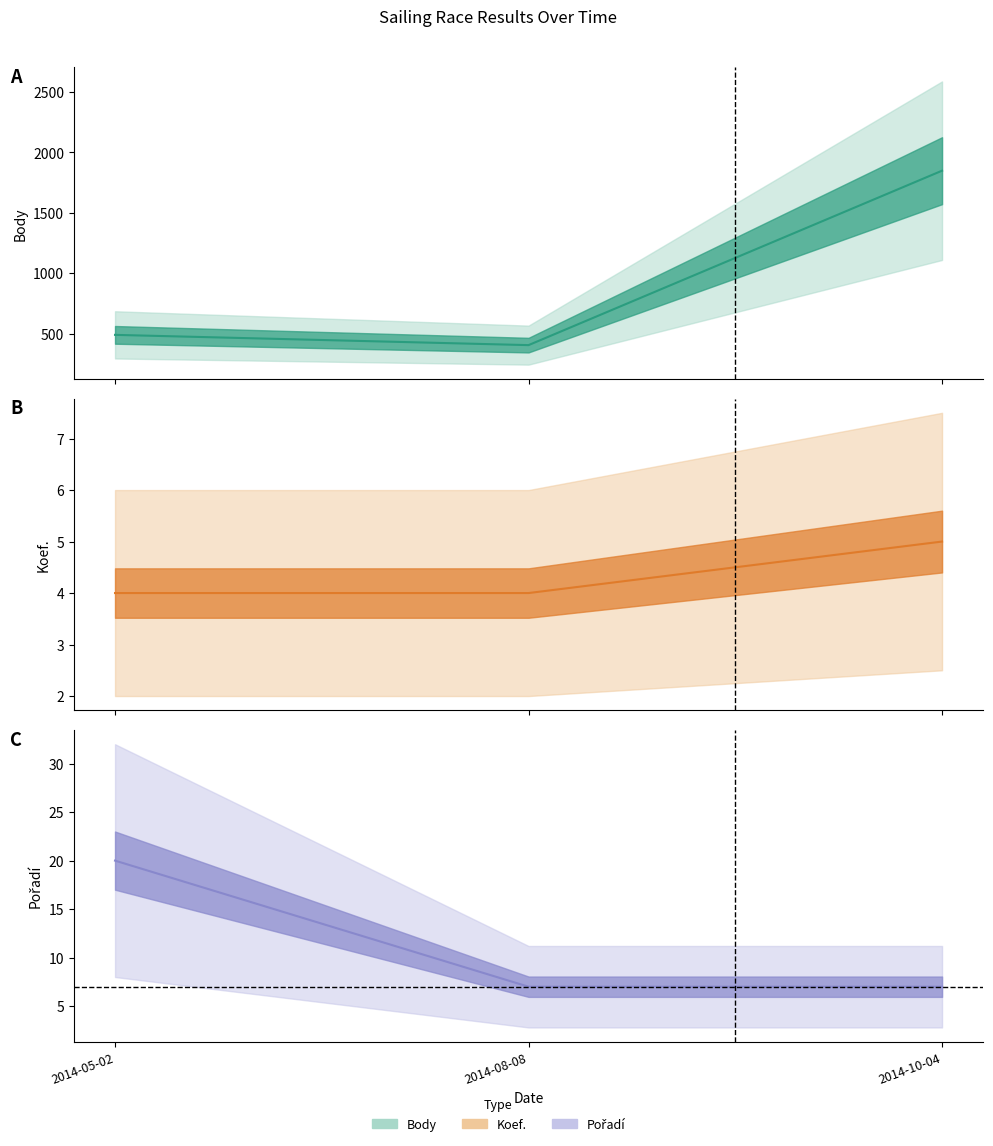

What is the difference between the maximum and second lowest values in the Pořadí series?

13